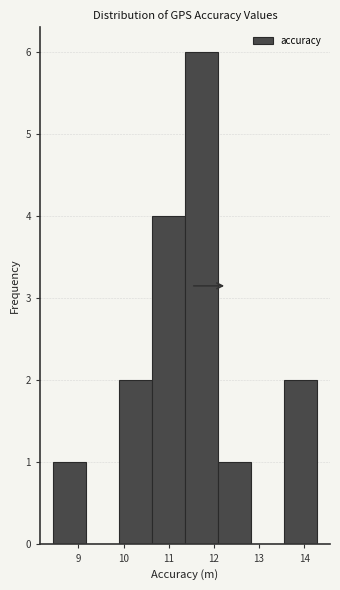

Reading left to right, list every bar in this chart as the range it spans on the x-axis followed by its height. Neither the bar edges nor the heights are printed on the chart, so give them approximately, as read against the axes.

8.4 to 9.2: 1
9.2 to 9.9: 0
9.9 to 10.6: 2
10.6 to 11.4: 4
11.4 to 12.1: 6
12.1 to 12.8: 1
12.8 to 13.6: 0
13.6 to 14.3: 2